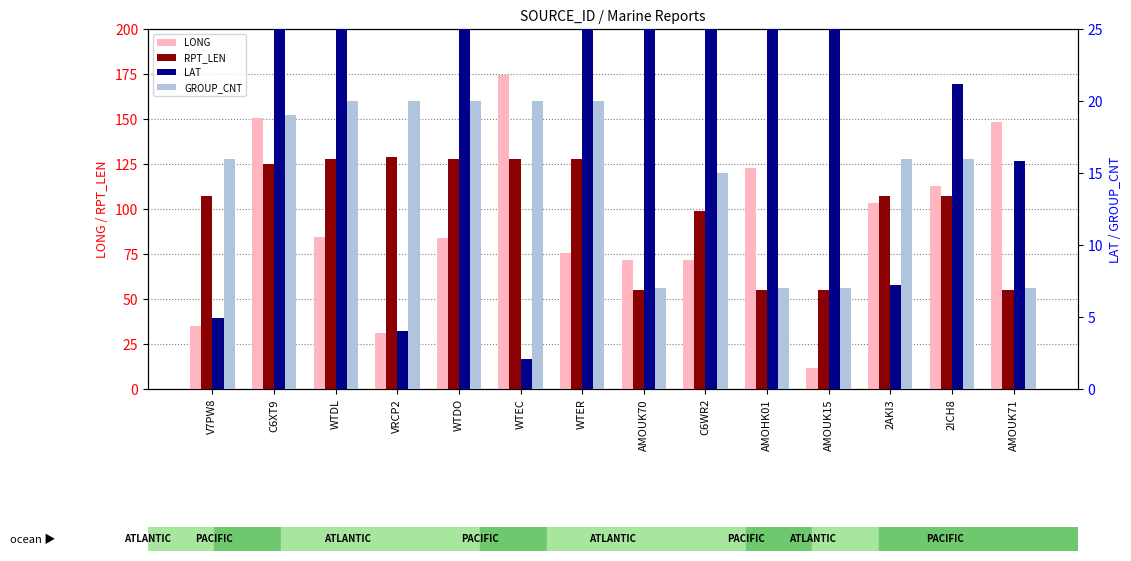

What is the value of the GROUP_CNT bar at the 4th from the left?

20.0